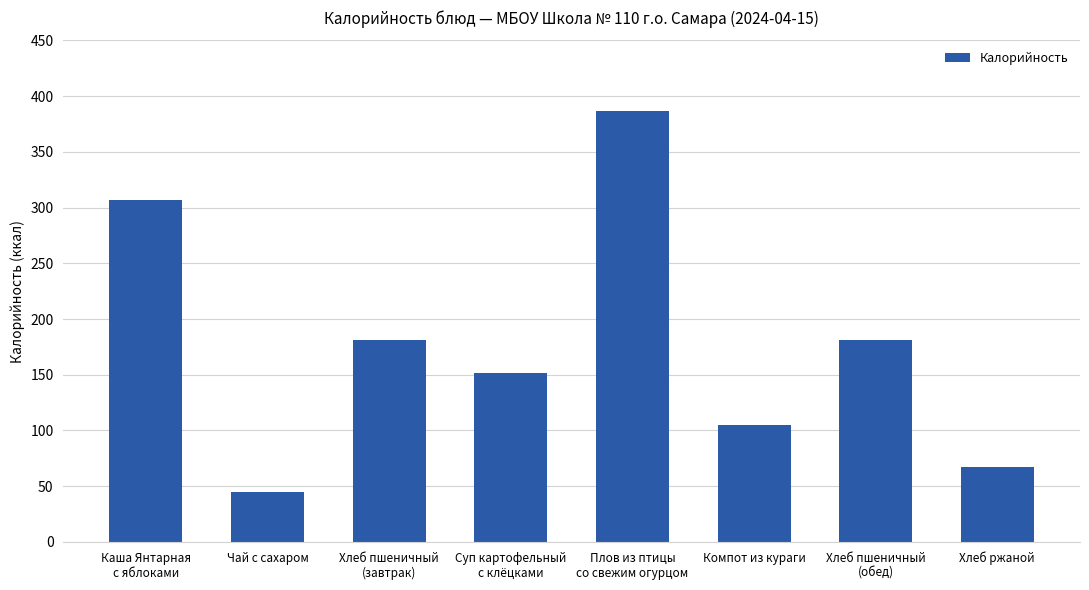

Is it true that the value at Суп картофельный
с клёцками is 72?

False